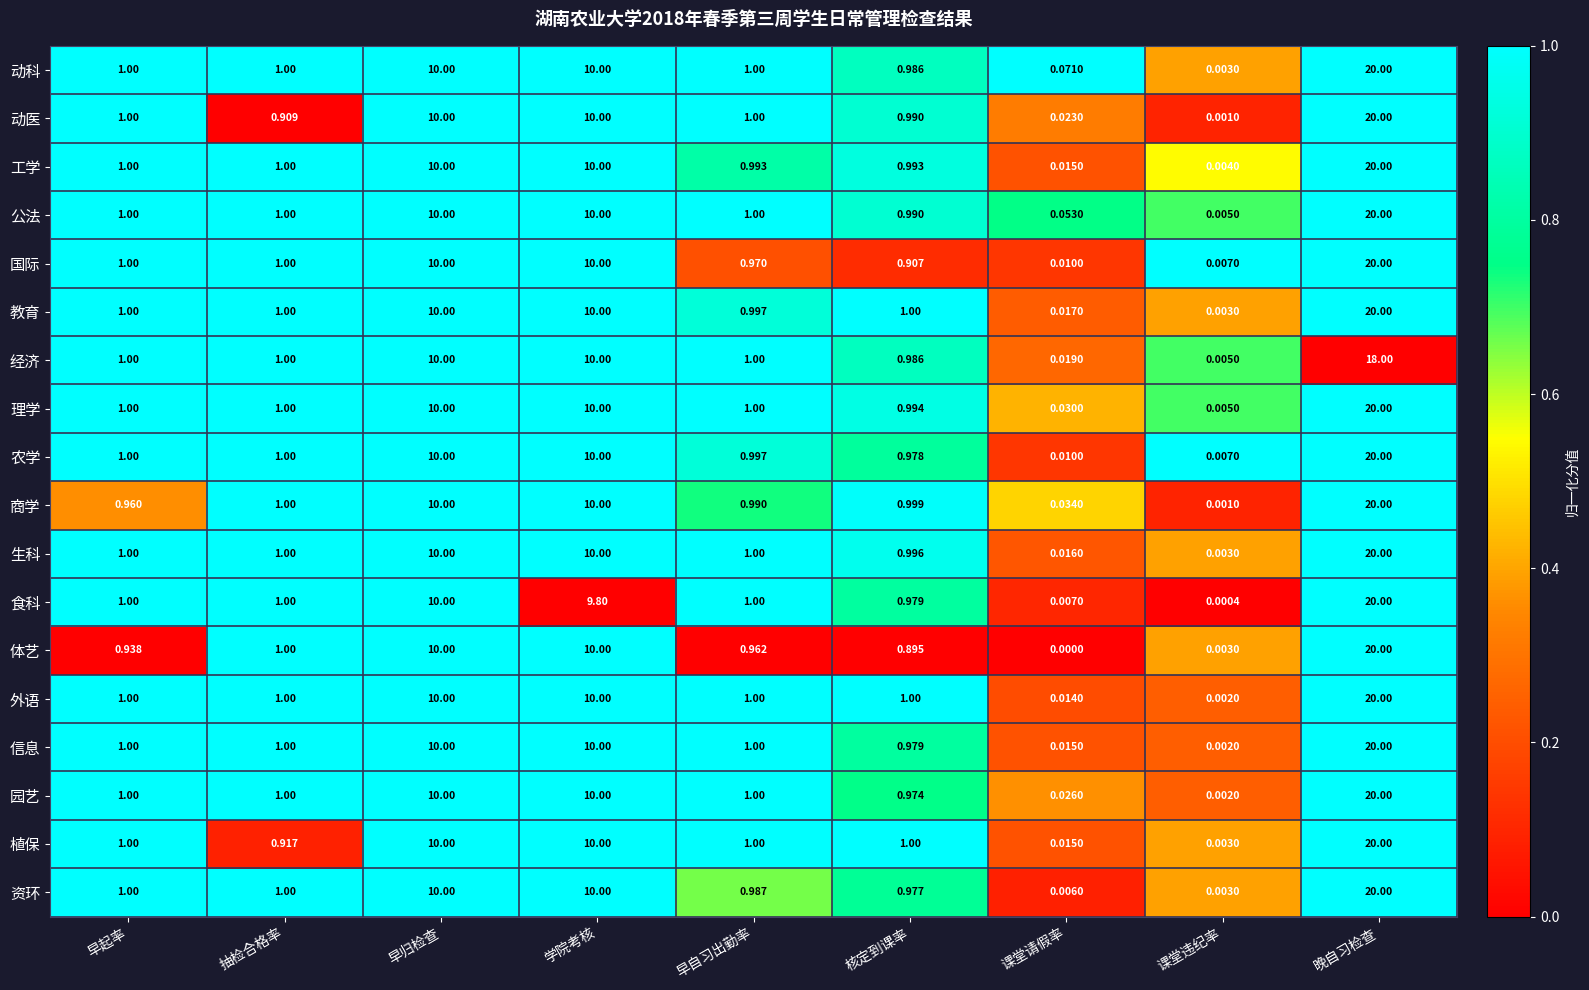

Which series has the largest total across all categories?

动科